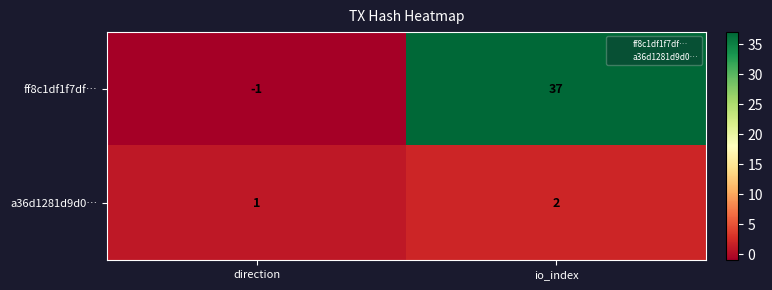

At which category does the chart reach its peak across all series?

io_index